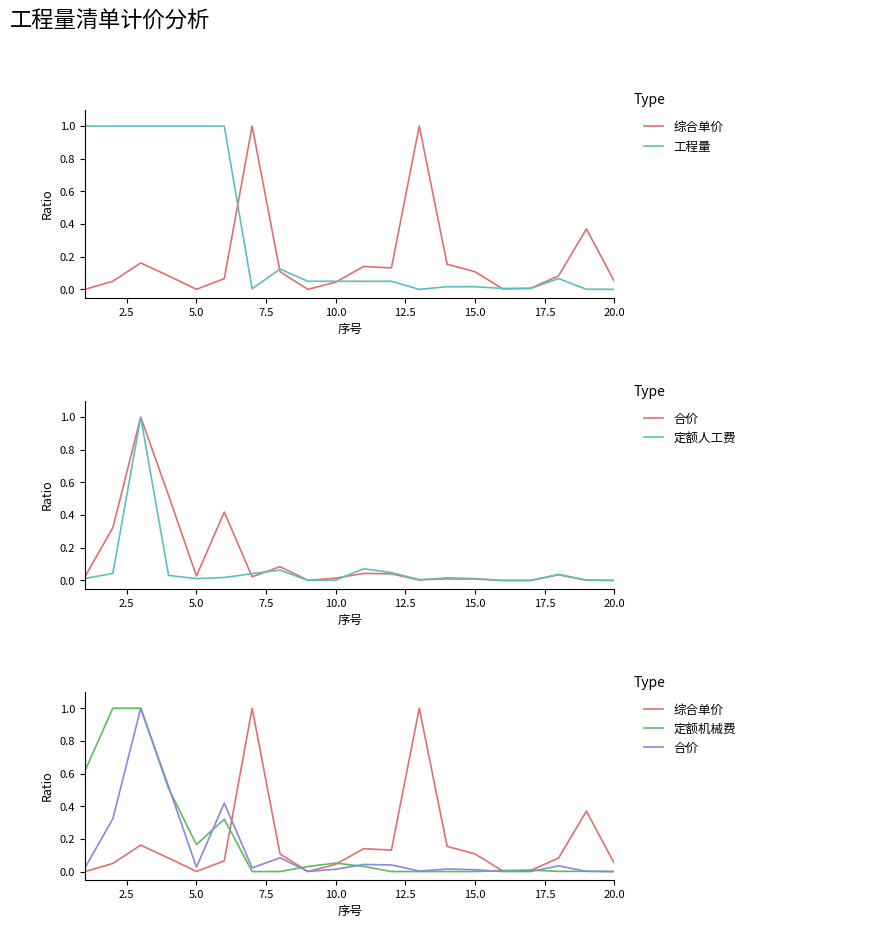

What is the maximum value shown in the chart?

1.0